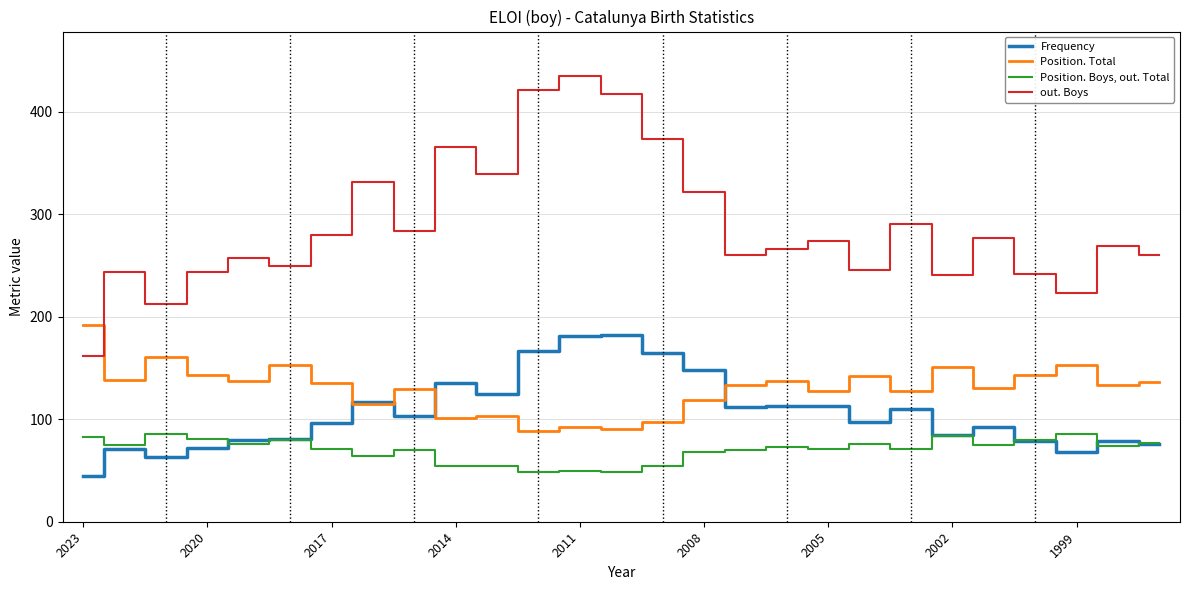

How many categories are shown in the chart?

27